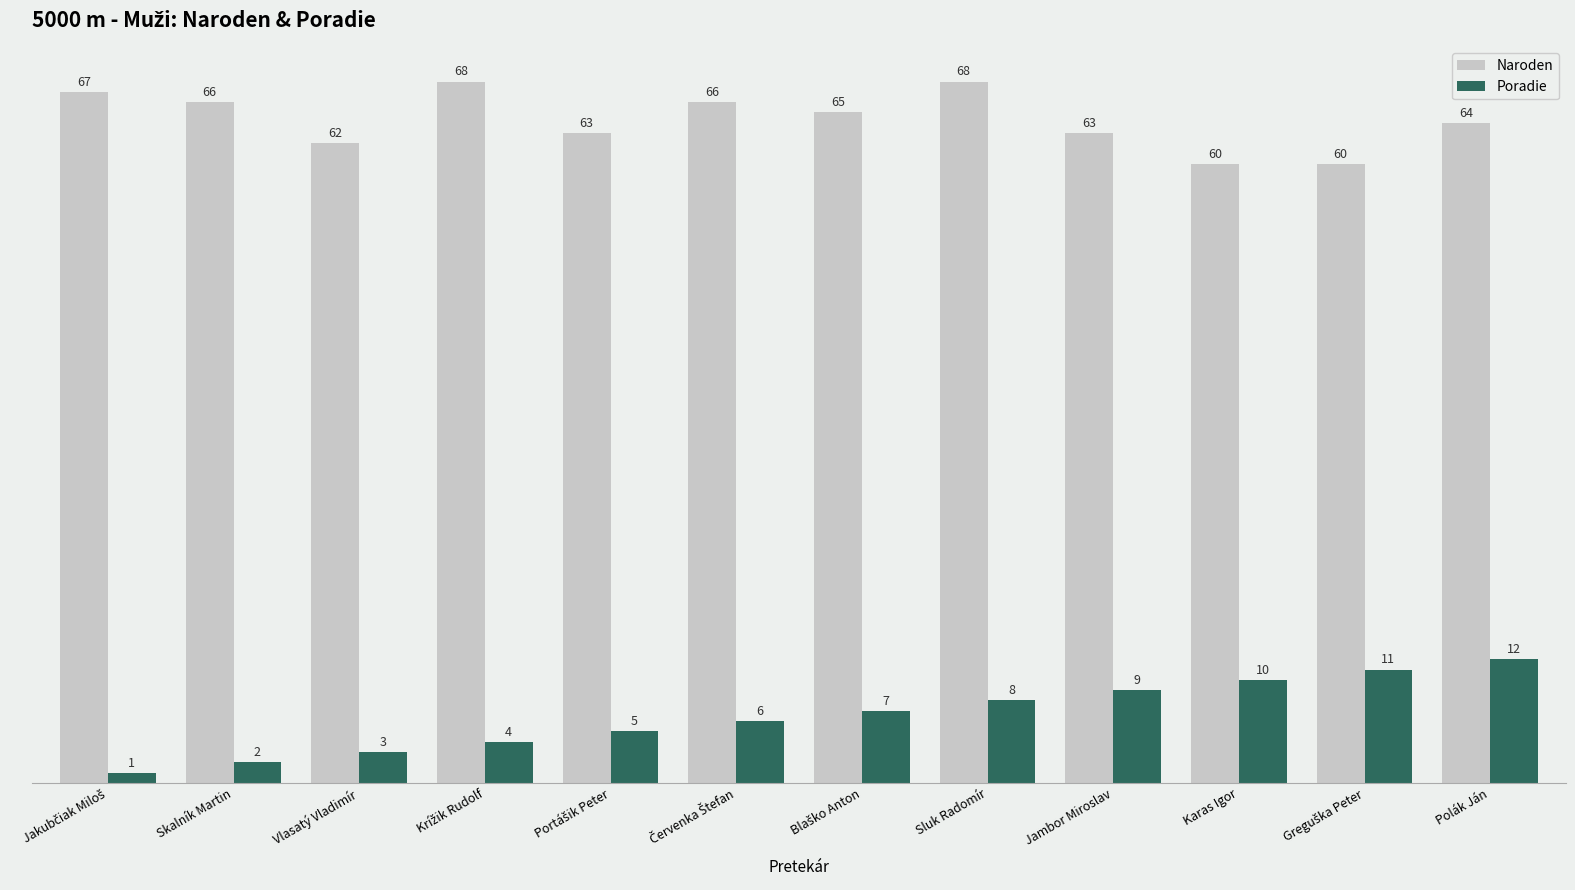

What is the maximum value shown in the chart?

68